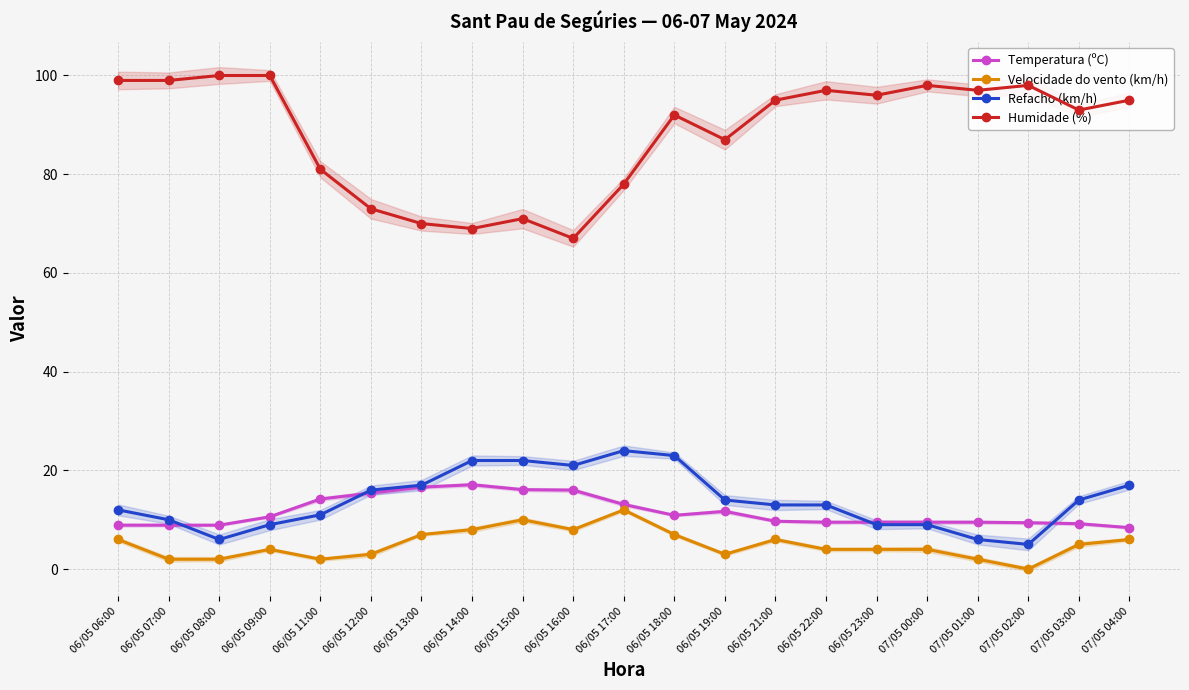

What are all the series names shown in the legend?

Temperatura (ºC), Velocidade do vento (km/h), Refacho (km/h), Humidade (%)